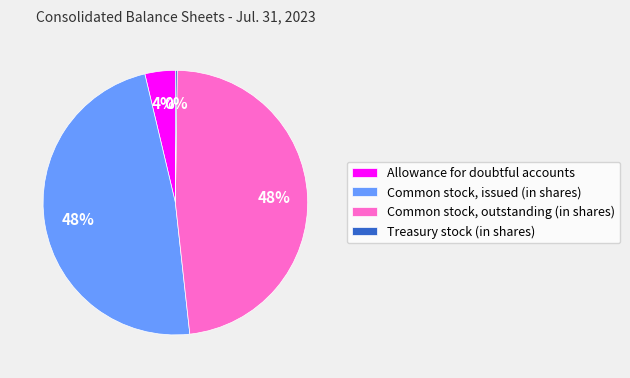

To the nearest percent, what portion does Common stock, outstanding (in shares) represent?

48%